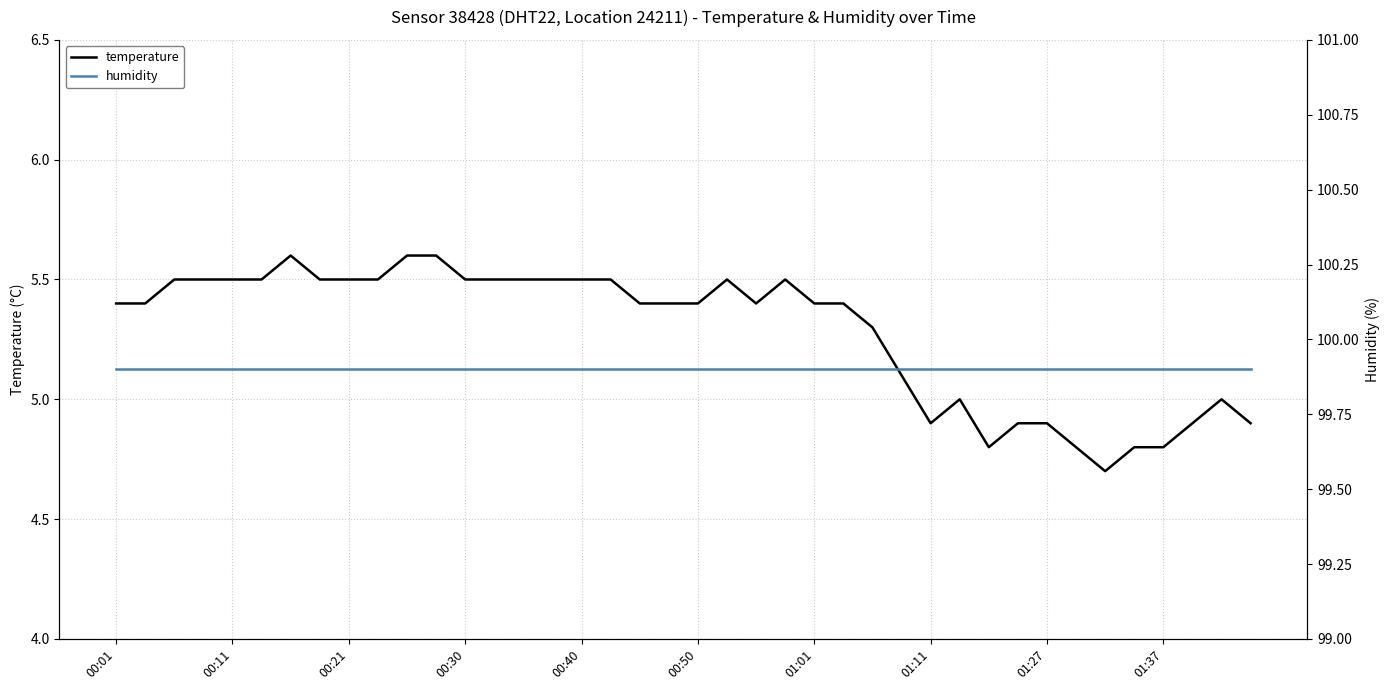

Where does the temperature series first go above 5?

00:01